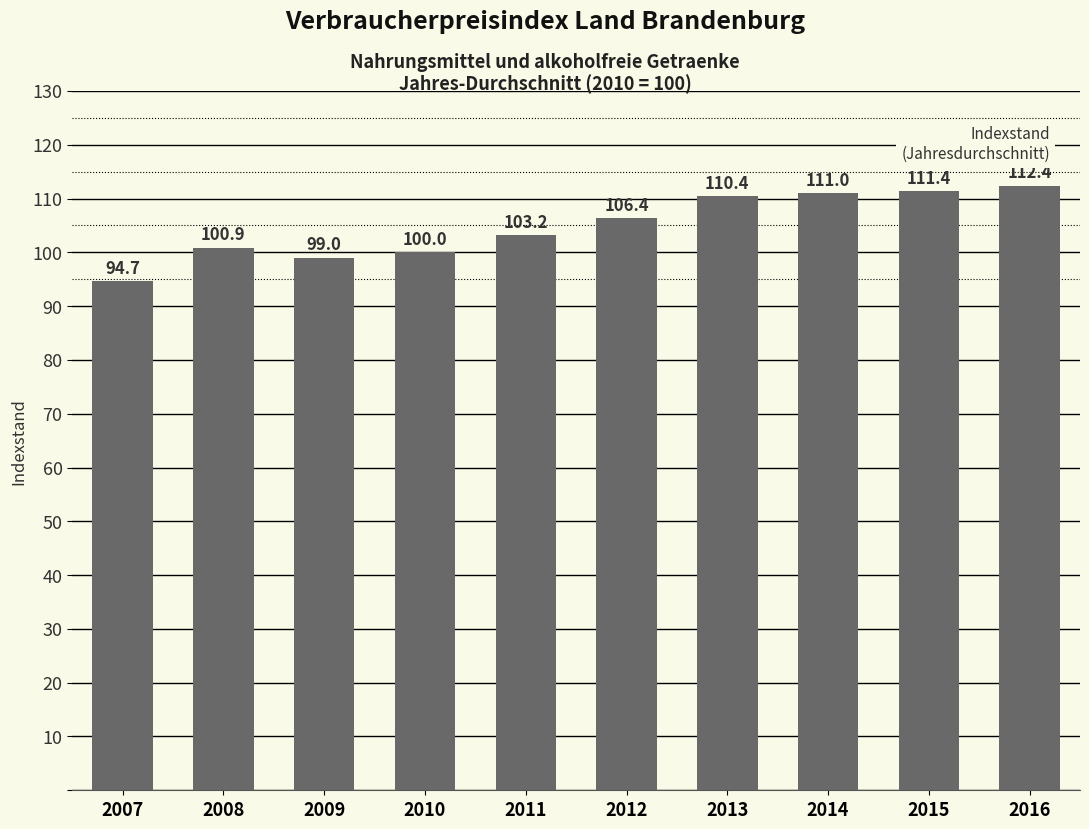

At which category does the chart reach its peak across all series?

2016